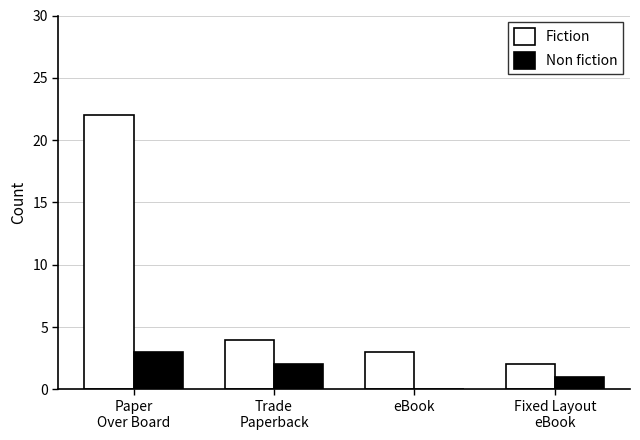

Between Paper
Over Board and Trade
Paperback, which series saw the biggest shift?

Fiction